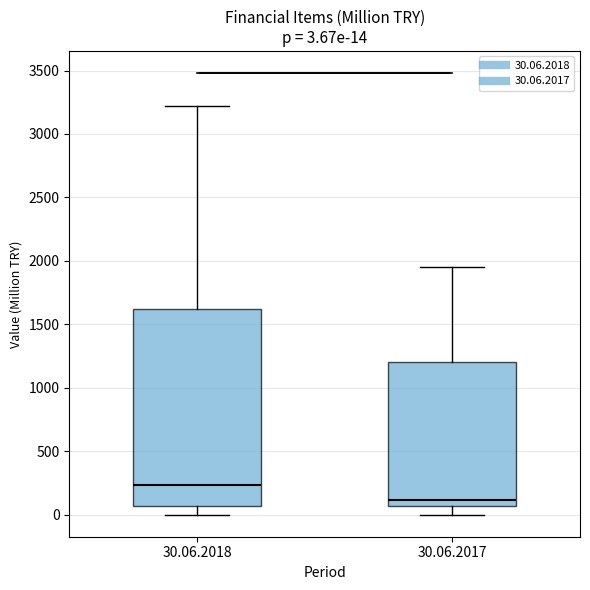

Which box has the highest median line?

30.06.2018